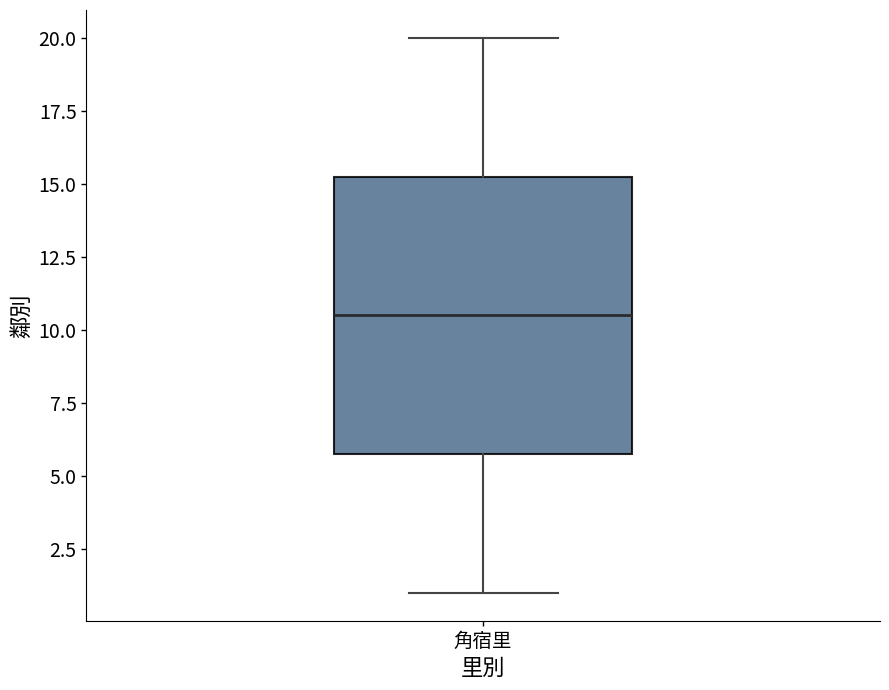

Transcribe this box plot: give where the median line is, the range the box spans, and where the two whiskers end, as read against the y-axis. The values are not printed on the chart, so give them approximately, as read against the axis.

median 10.5, box 6.0 to 15.5, whiskers 1.0 to 20.0